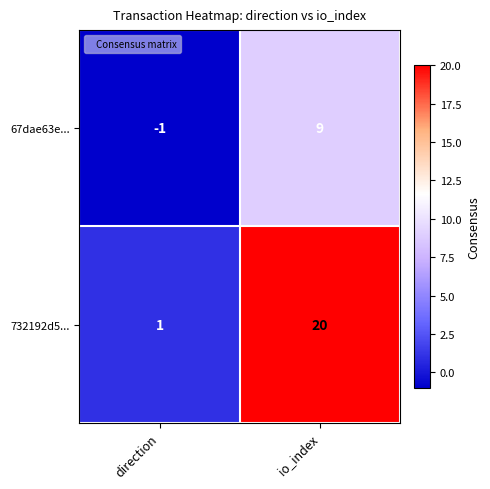

At which label is 67dae63e... closest to 4?

direction